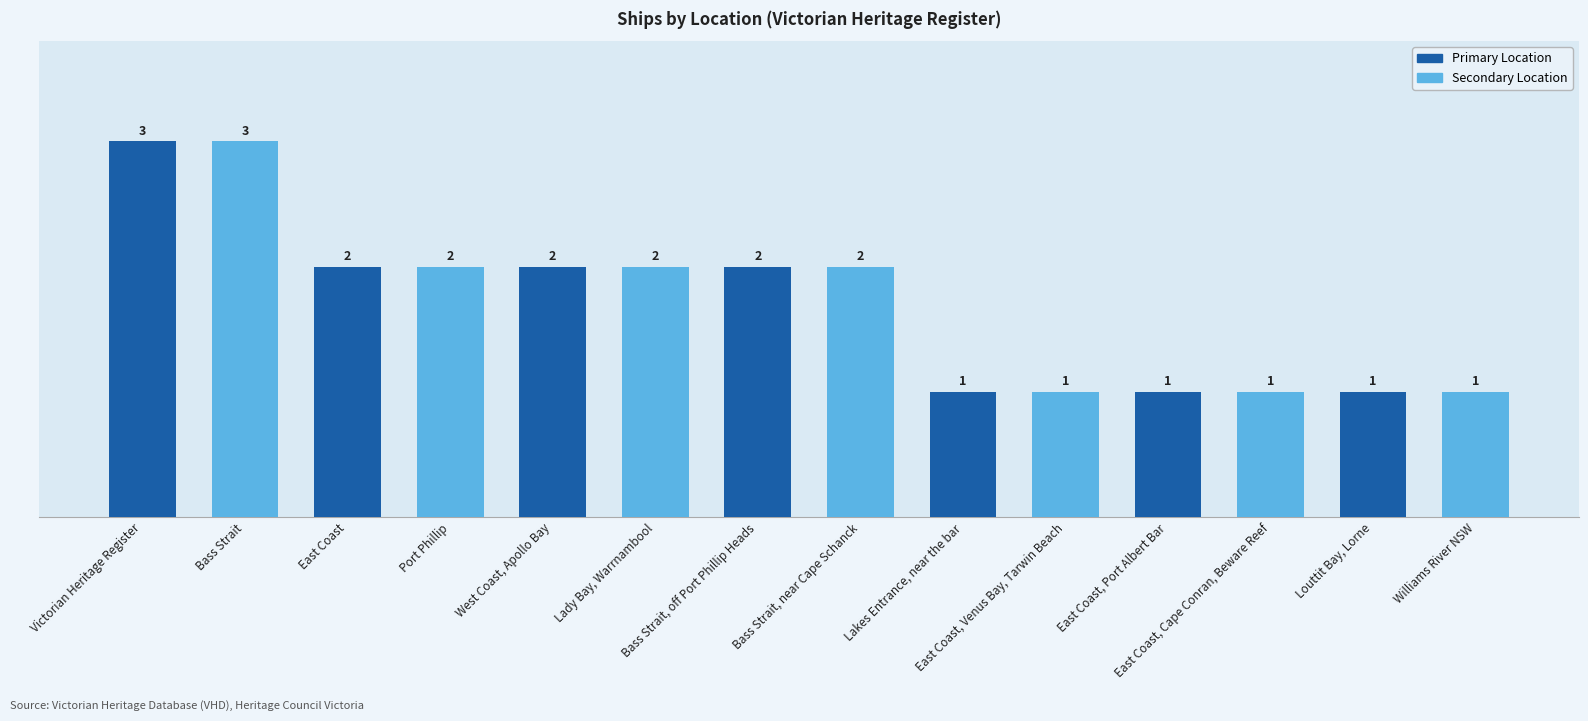

Is it true that the value at East Coast is 2?

True